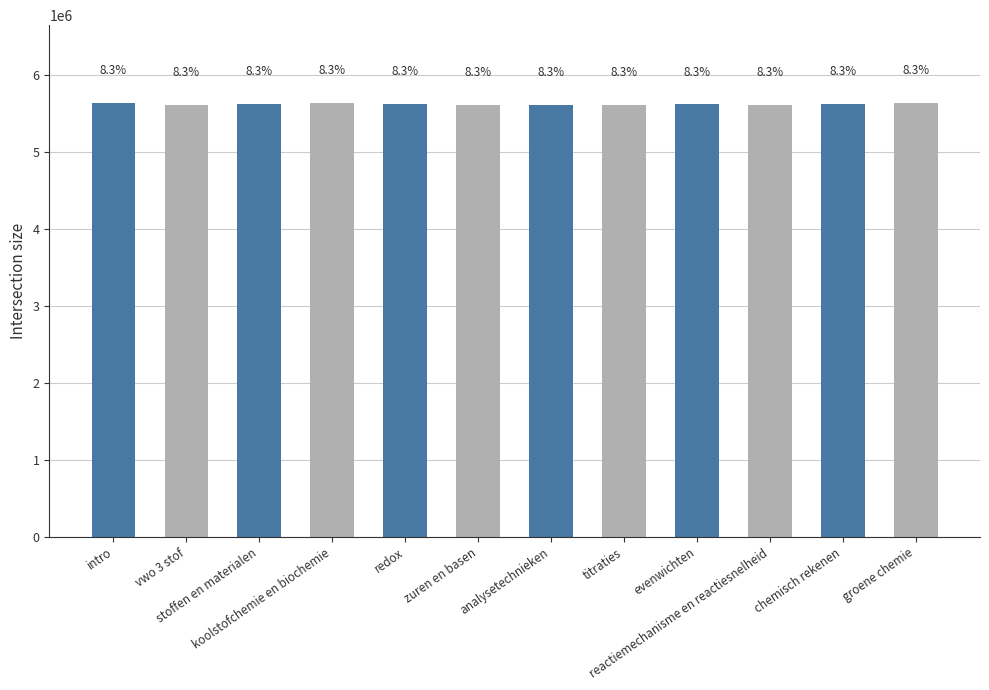

The chart shows a value of 8418548 at analysetechnieken. True or false?

False